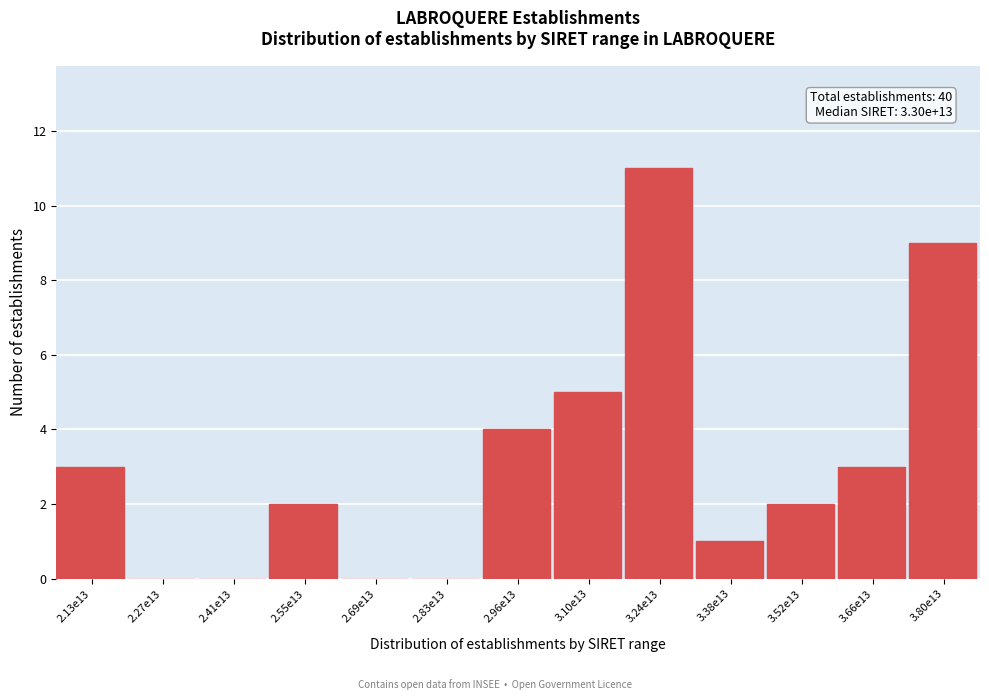

Reading left to right, list all the values displayed in this chart.

2.13e13=3	2.27e13=0	2.41e13=0	2.55e13=2	2.69e13=0	2.83e13=0	2.96e13=4	3.10e13=5	3.24e13=11	3.38e13=1	3.52e13=2	3.66e13=3	3.80e13=9